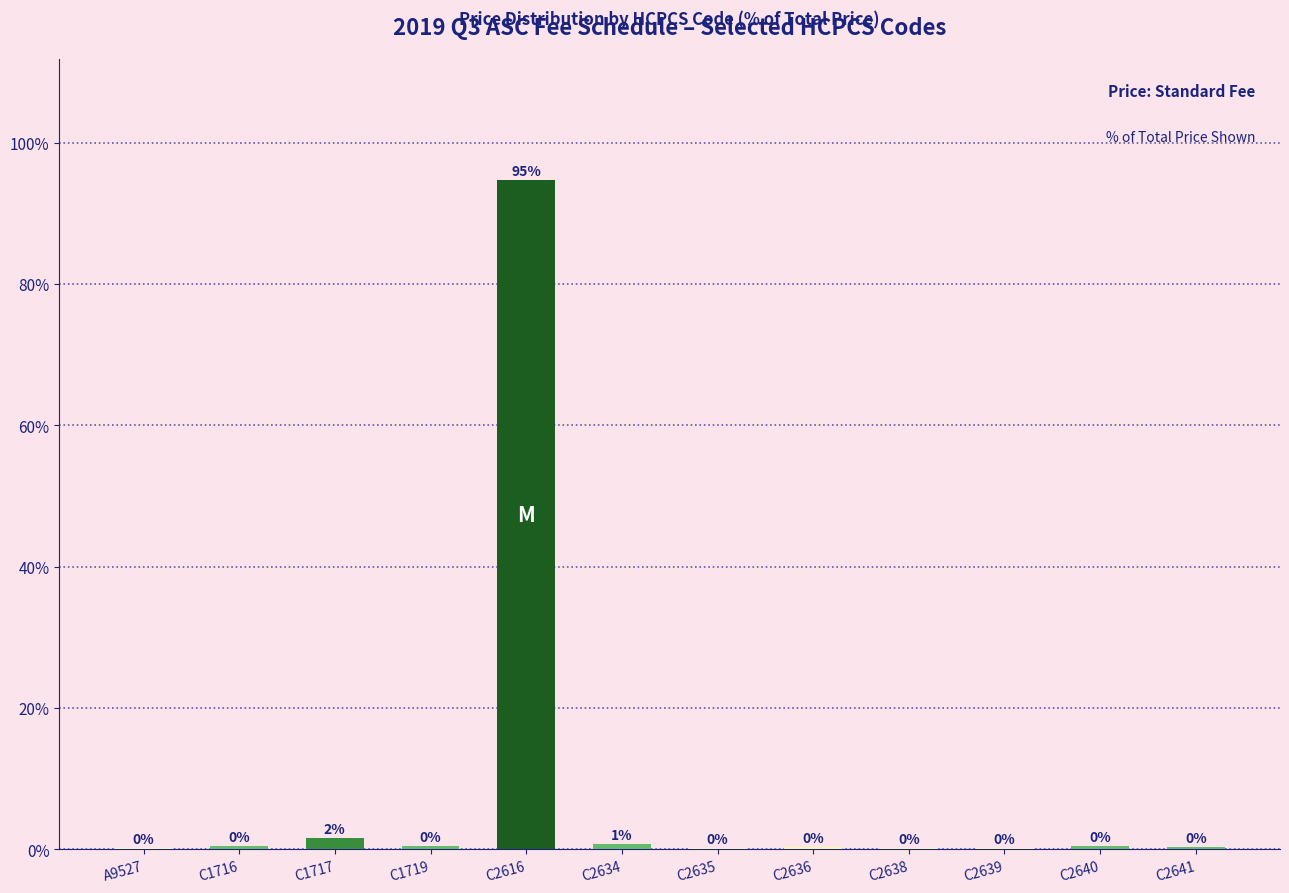

What is the difference between the values at C2616 and C2641?

94.4